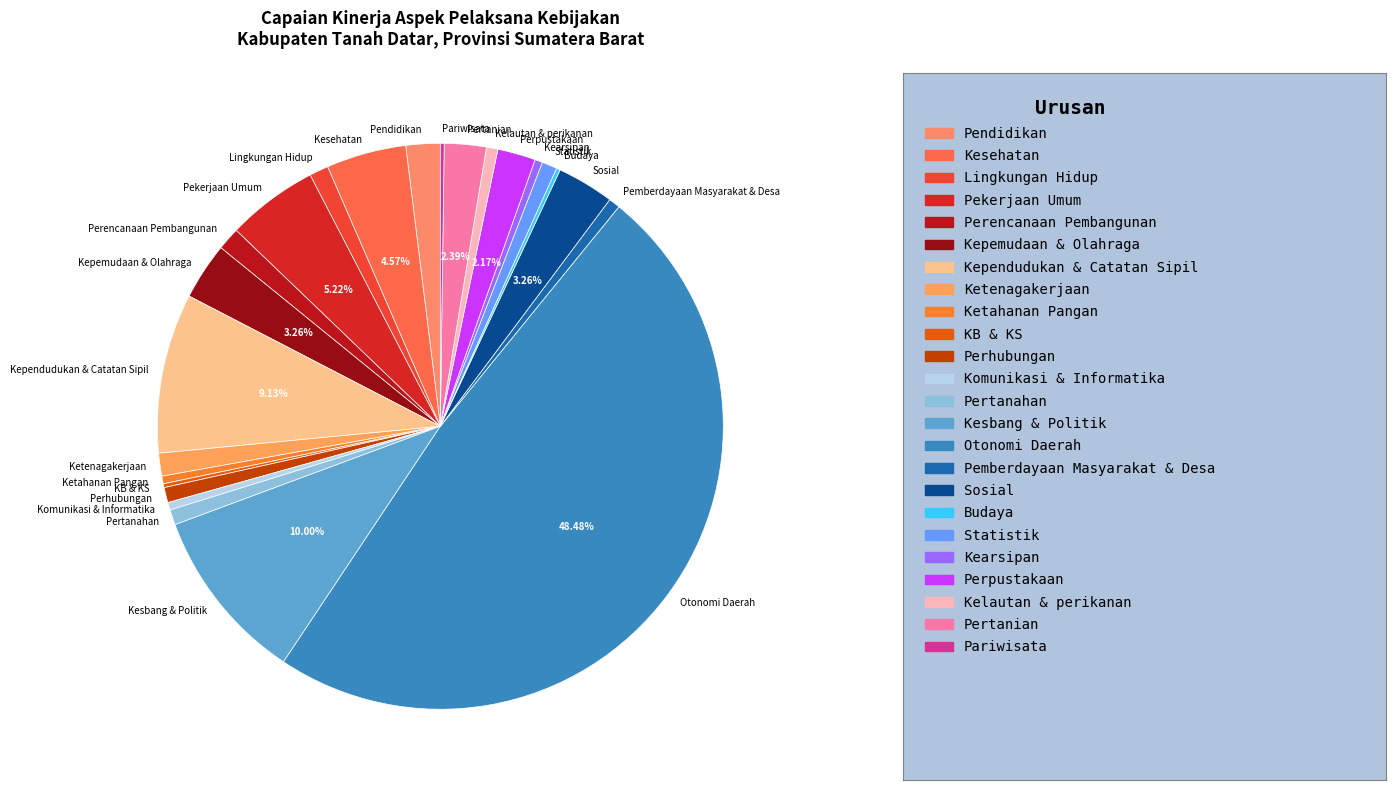

What percentage is the Sosial slice, to the nearest percent?

3%